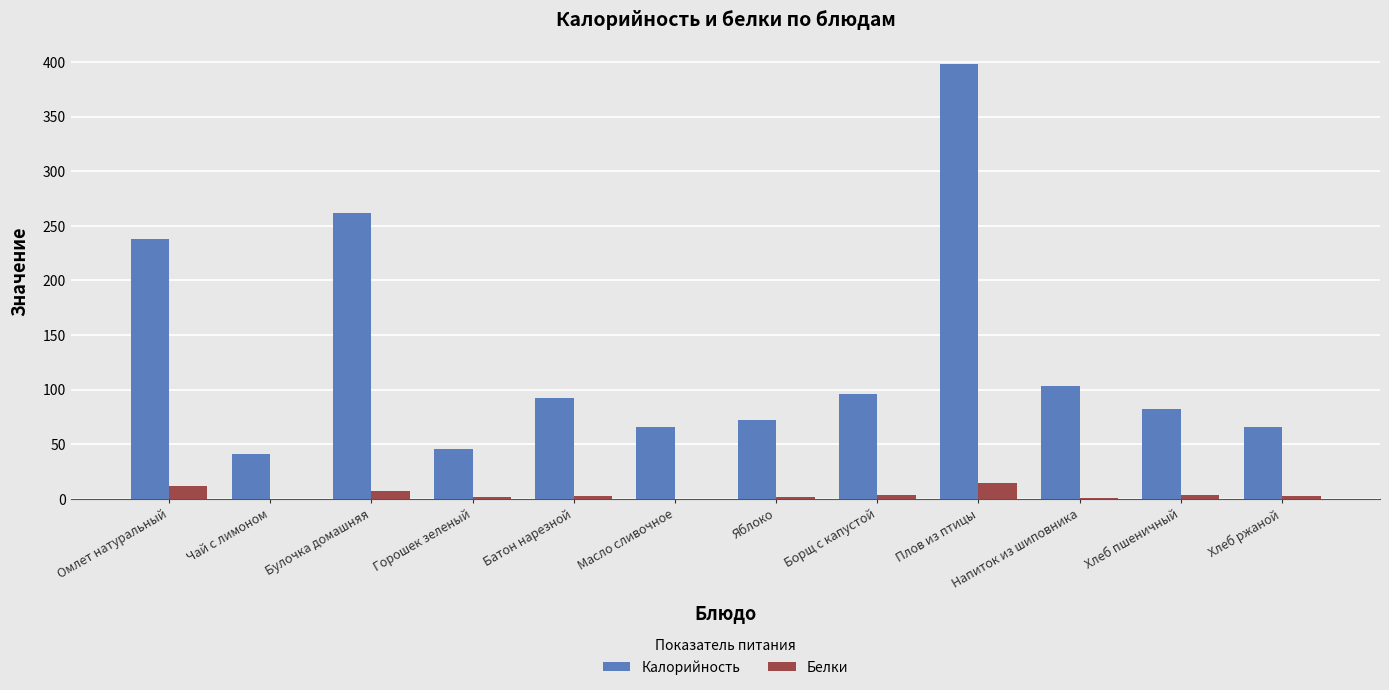

What is the sum of all Калорийность values?

1562.3